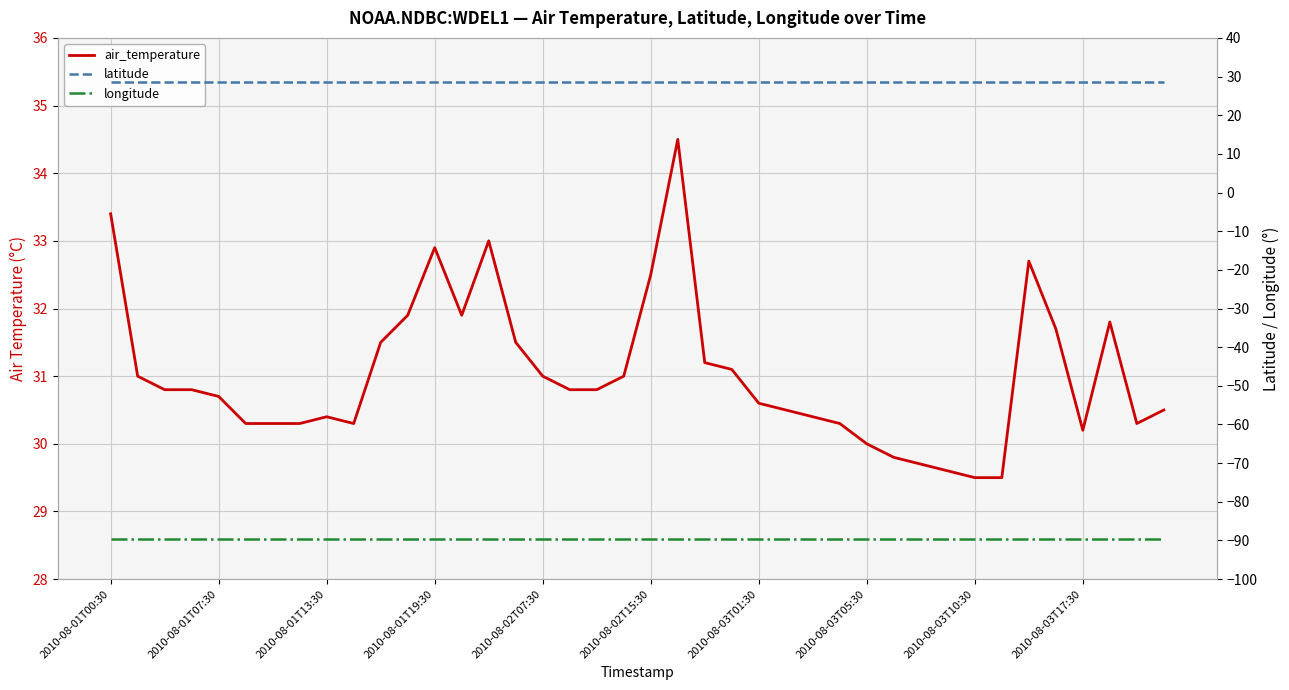

Does the chart have visible grid lines?

Yes